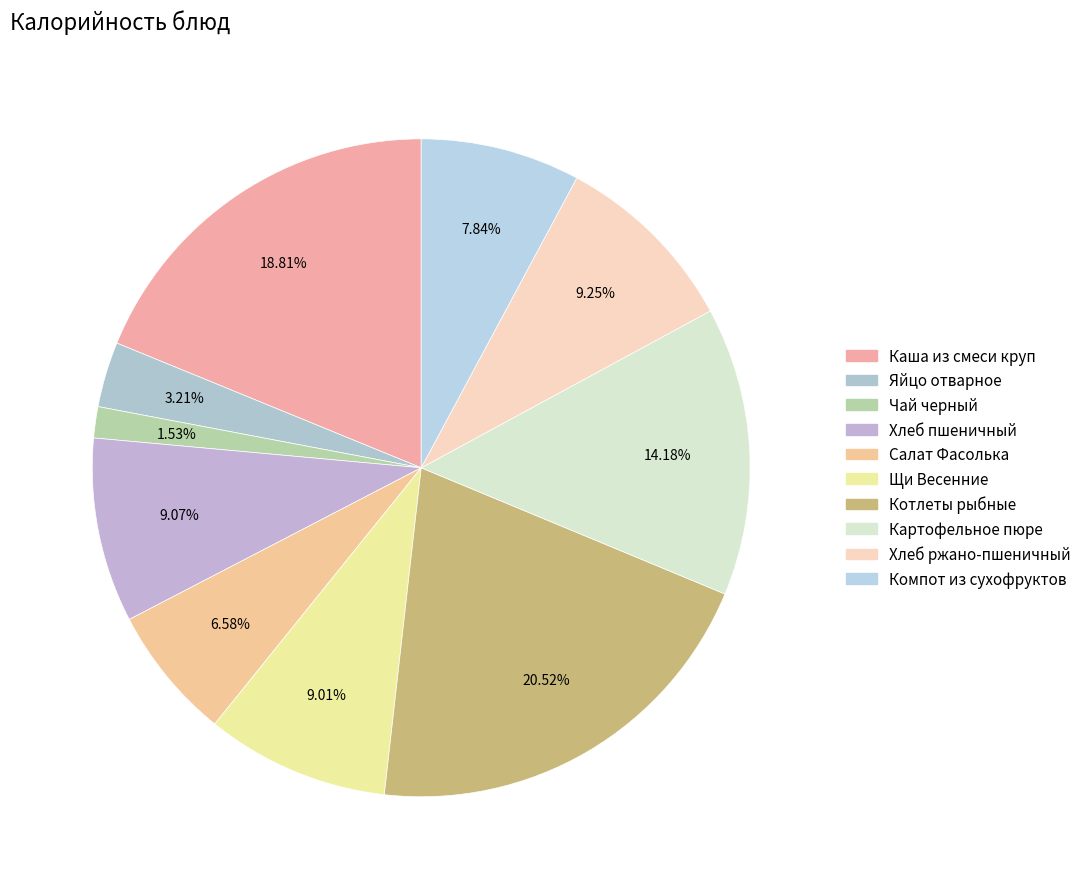

How many segments does this pie chart have?

10